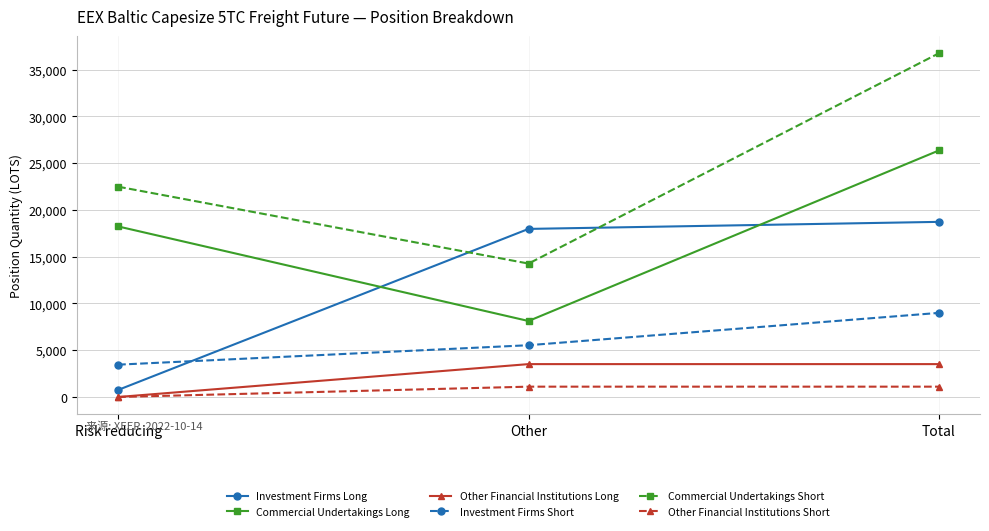

What is the value of the Other Financial Institutions Long point at the 3rd from the left?

3515.5